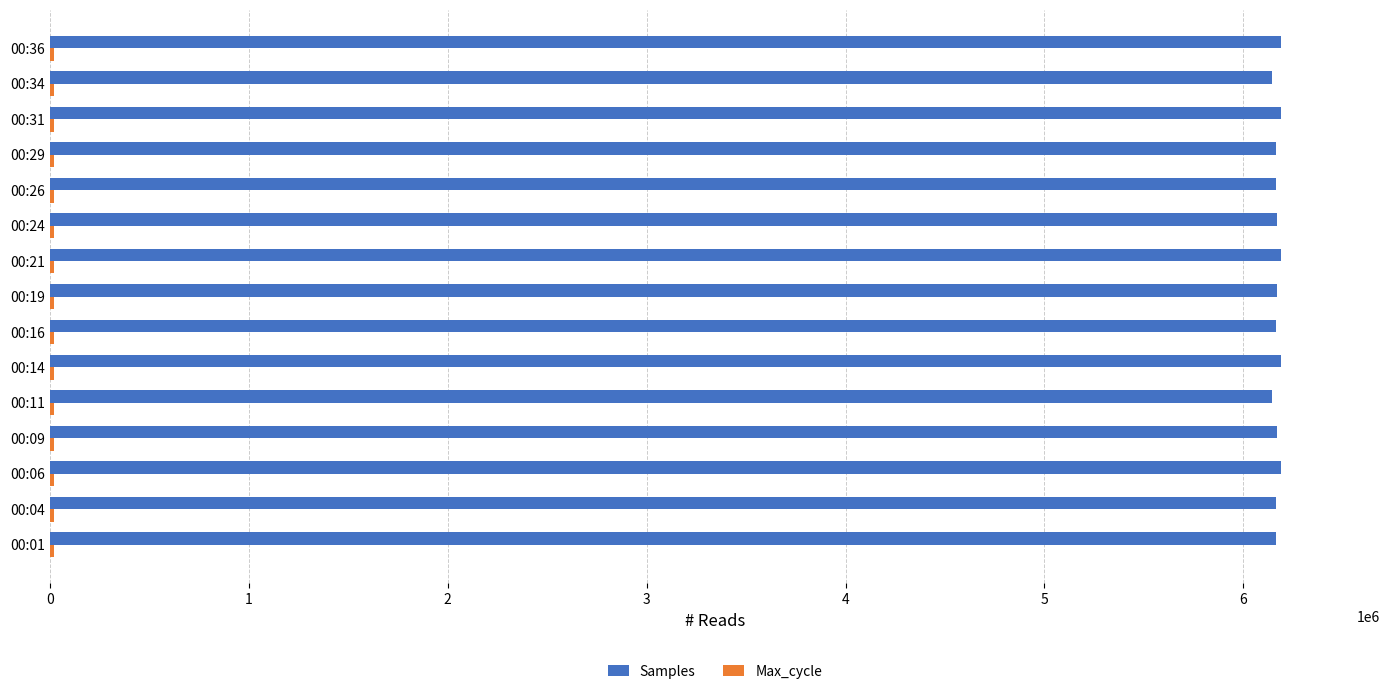

What is the average value of the Samples series?

6171237